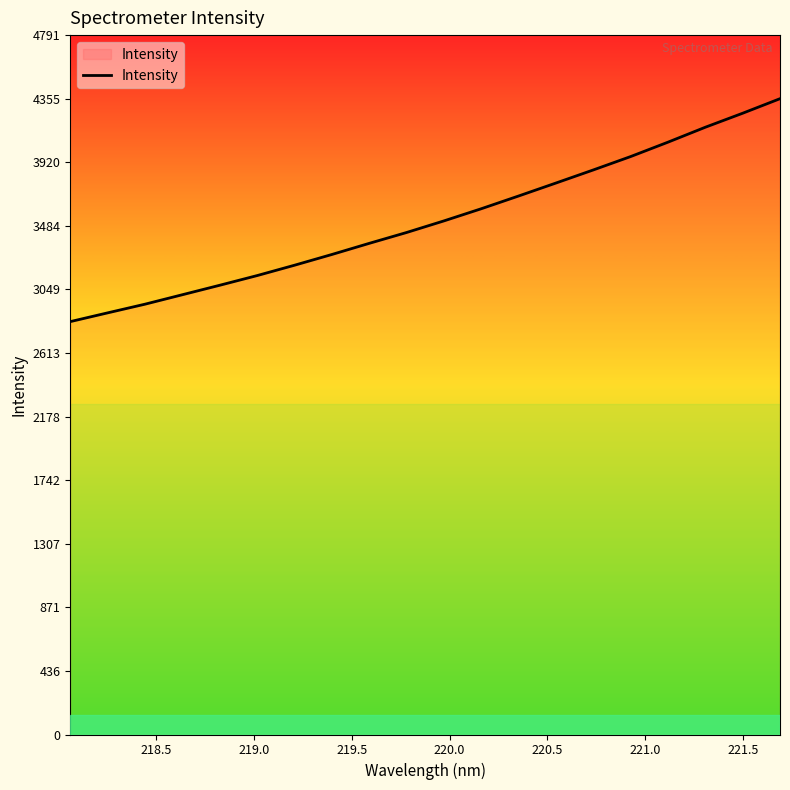

What is the greatest value displayed?

4355.5